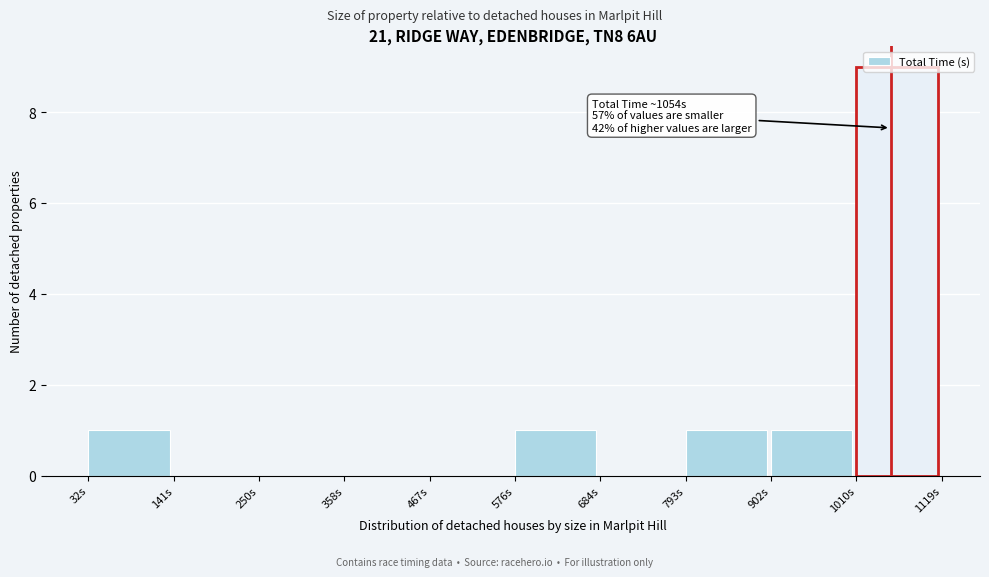

Over which range of the x-axis is the bar tallest?

1020 to 1120